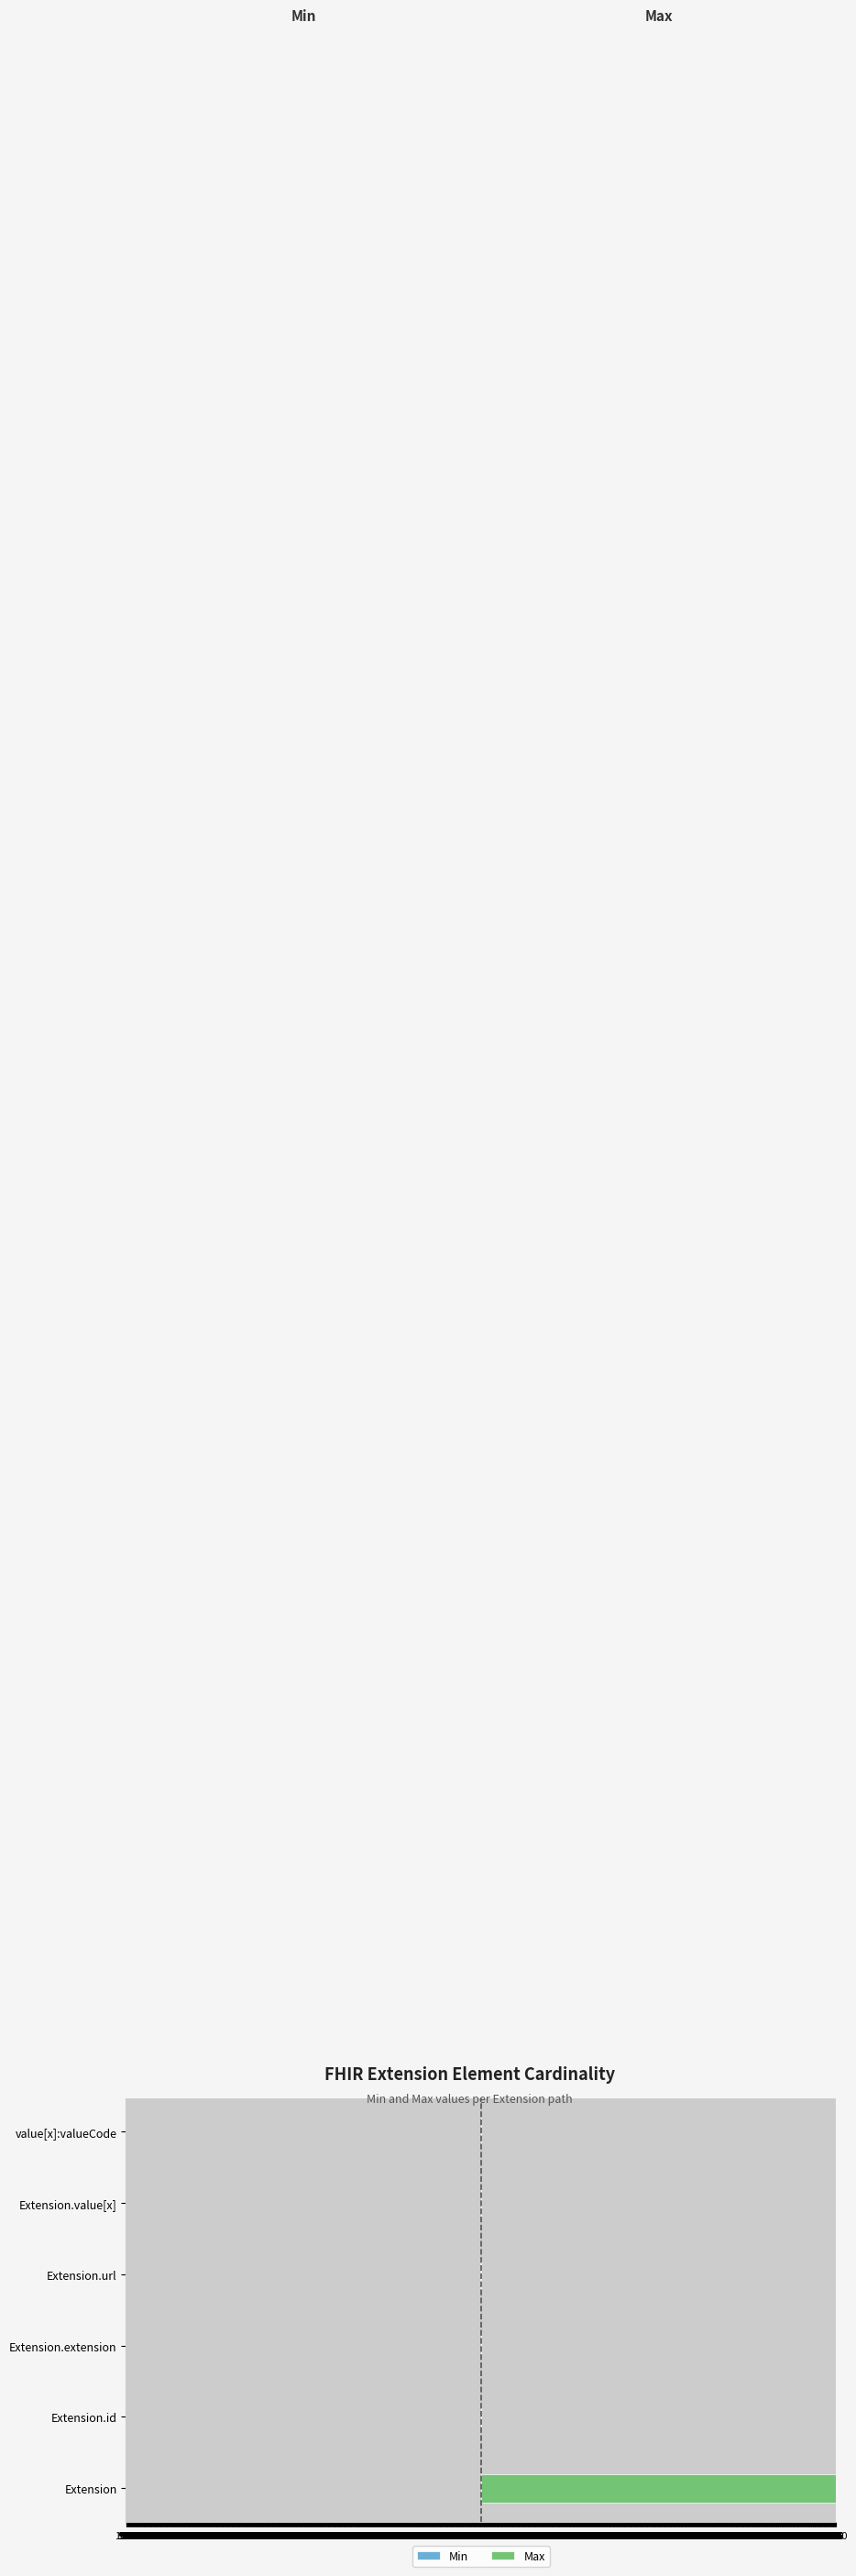

At Extension.id, list the series in order from smallest to largest.

Min, Max